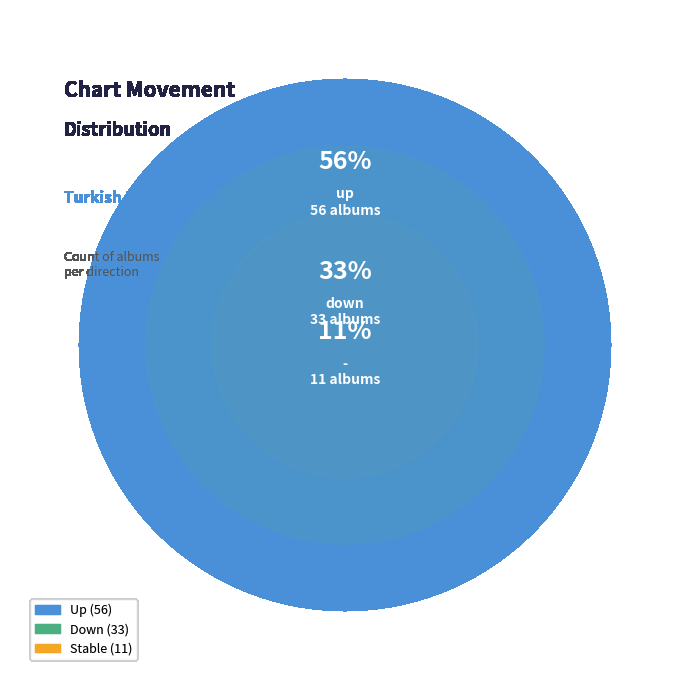

What percentage do - and down together represent?

44.0%